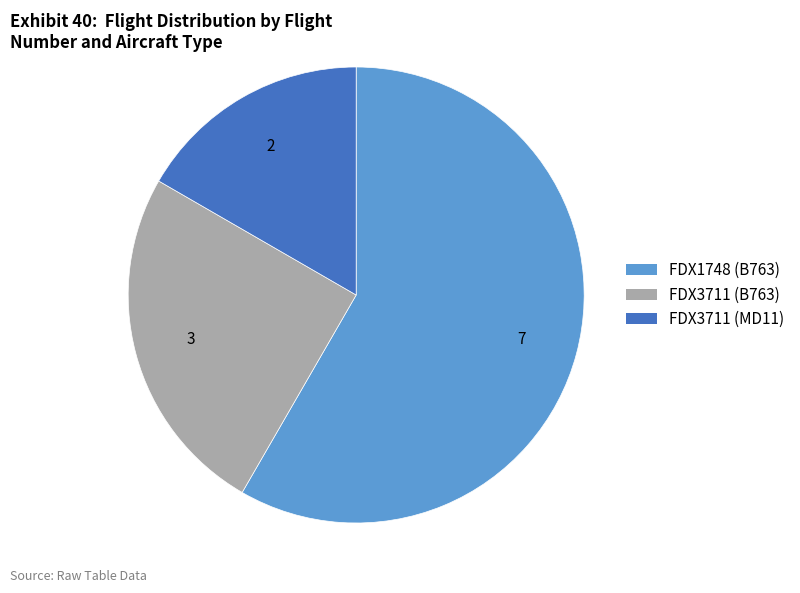

Does any single category account for the majority?

Yes